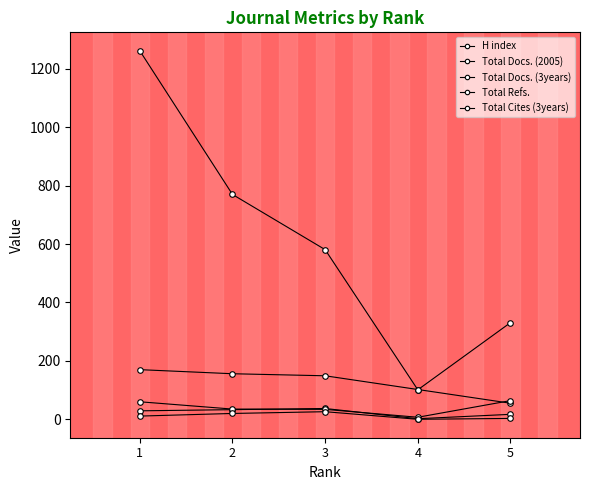

How many lines are shown in the chart?

5